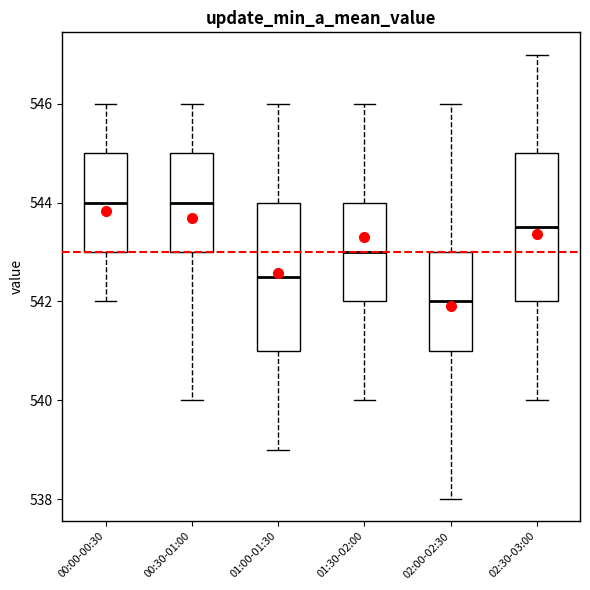

Where does the median line of the box for 02:30-03:00 sit on the y-axis? The values are not printed on the chart, so give them approximately, as read against the axis.

543.6